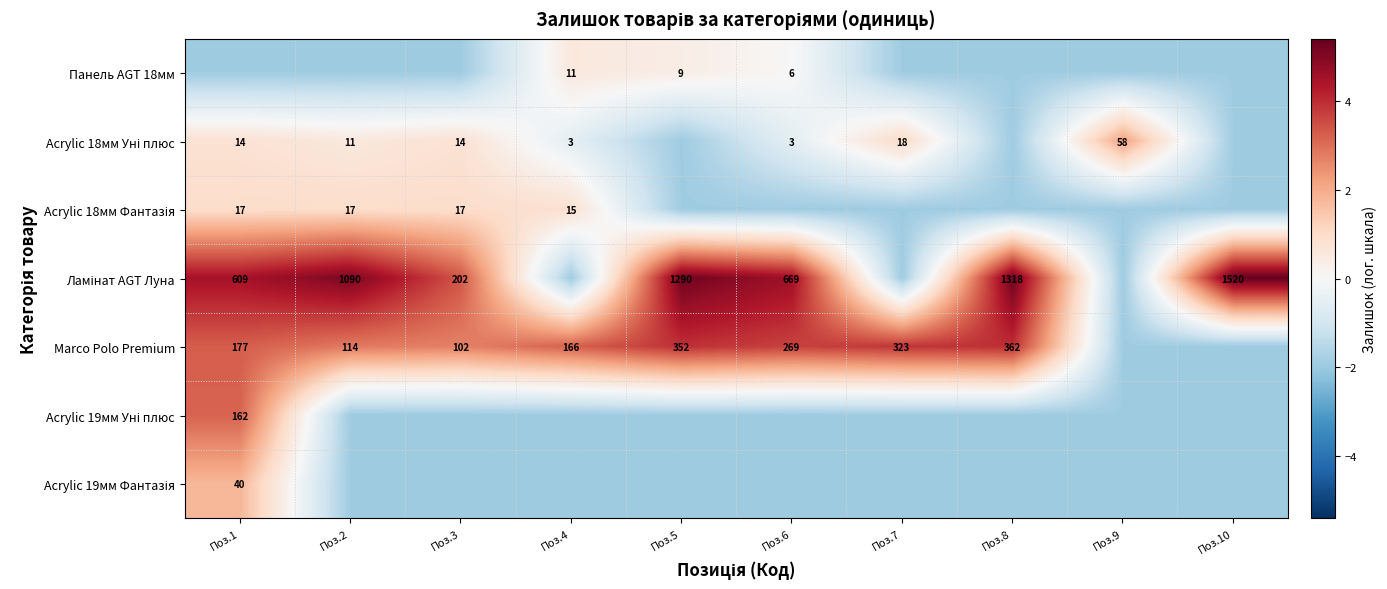

True or false: Acrylic 19мм Уні плюс has a value of 5.5 at Поз.1.

False